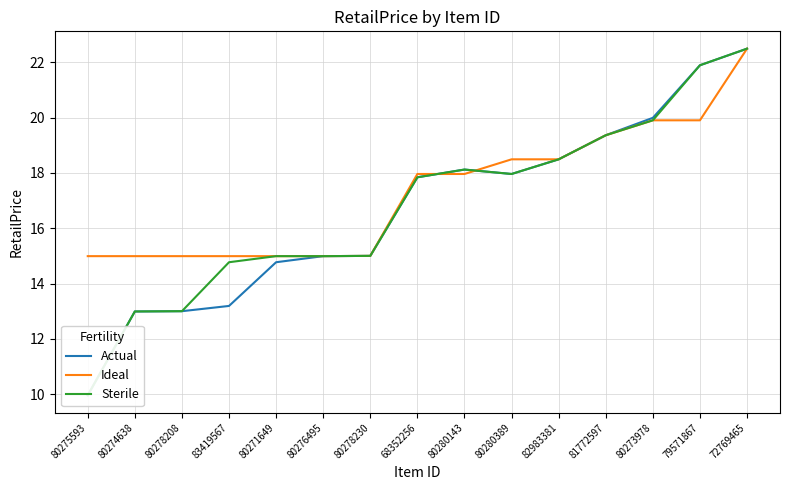

What is the value of the Actual point at the 13th from the left?

20.0